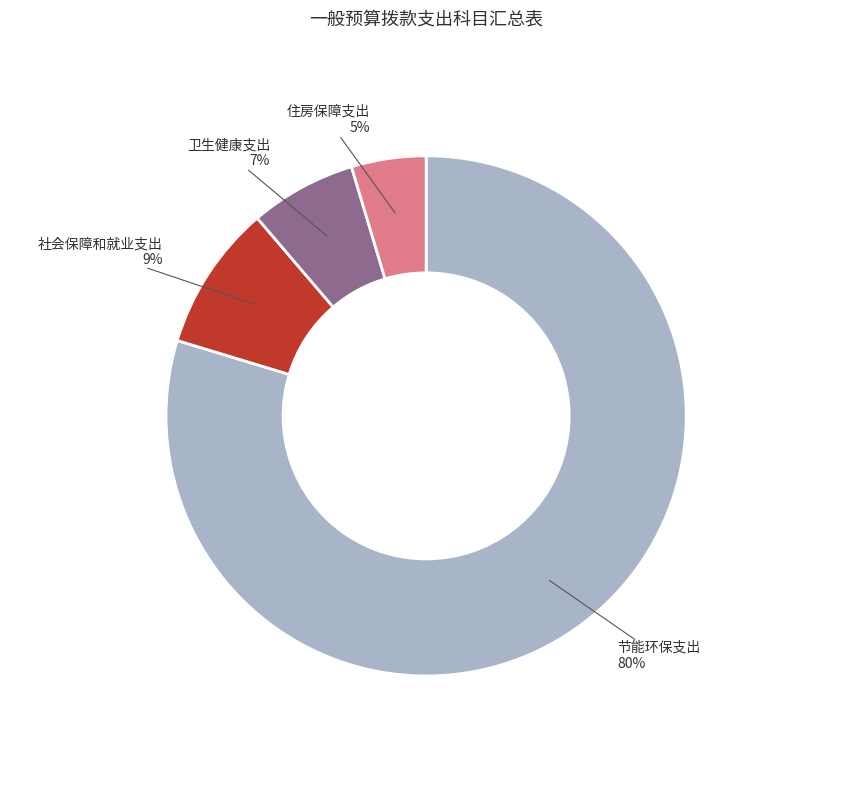

Is there any slice that represents more than half of the pie?

Yes